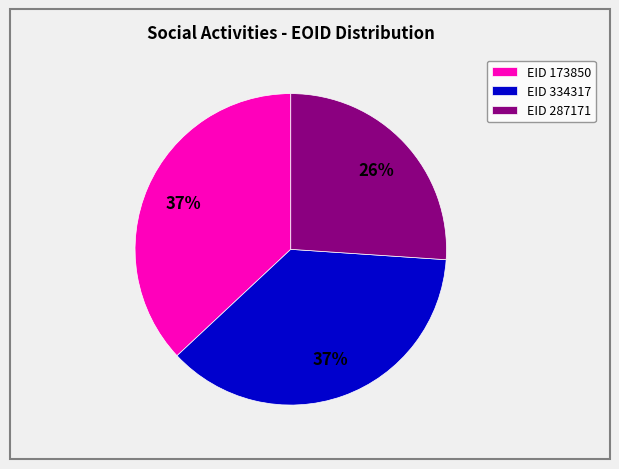

To the nearest percent, what percentage of the pie is EID 287171?

26%